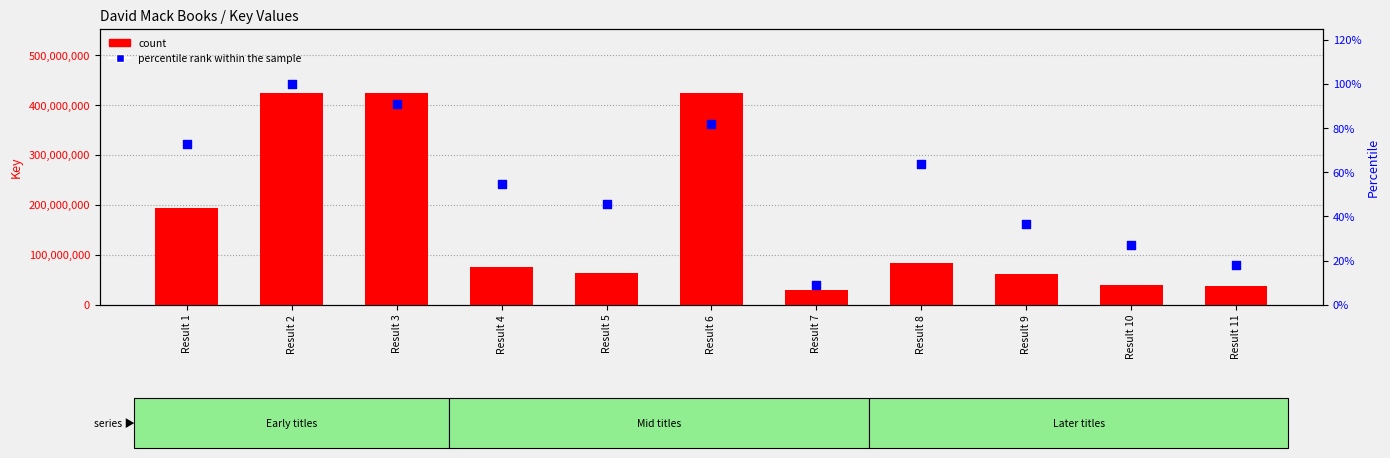

Which series has the largest Y range (max minus min)?

count